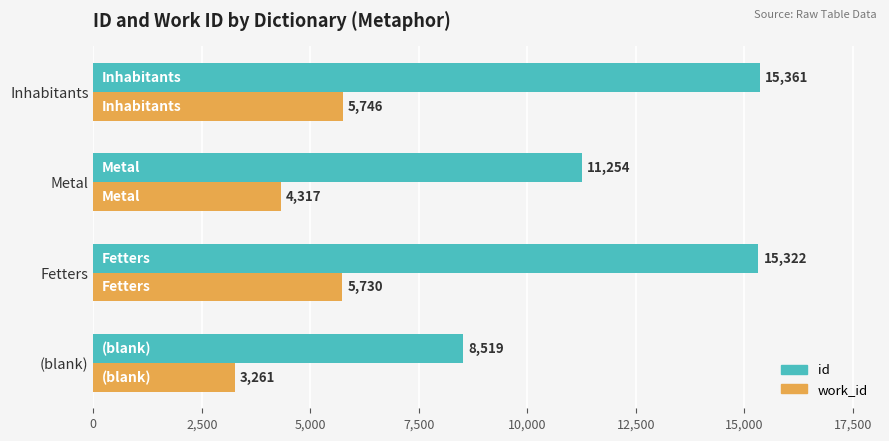

What is the difference between the maximum and minimum values in the id series?

6842